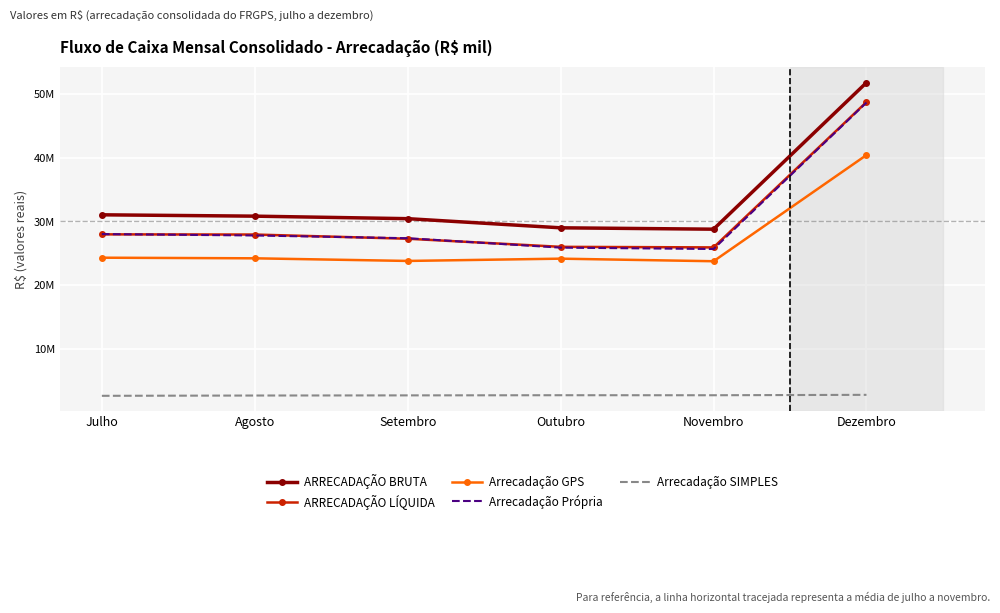

What are all the series names shown in the legend?

ARRECADAÇÃO BRUTA, ARRECADAÇÃO LÍQUIDA, Arrecadação GPS, Arrecadação Própria, Arrecadação SIMPLES